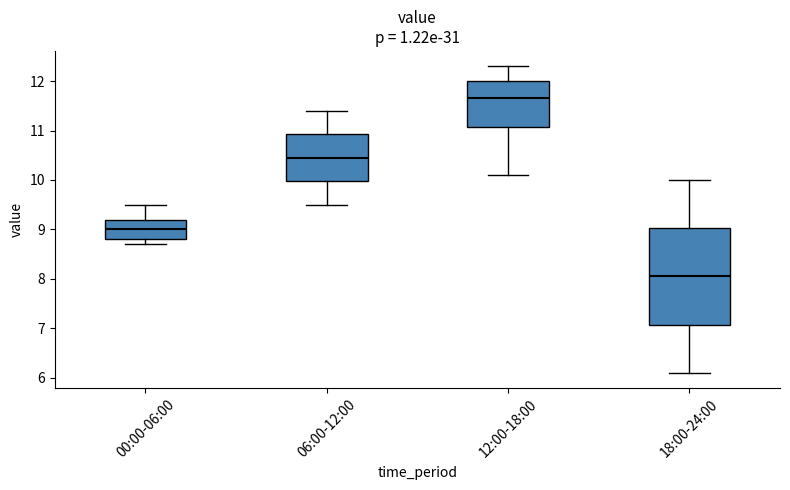

Reading left to right, read every box against the y-axis: the position of its median line, the range the box covers, and the ends of its whiskers. The values are not printed on the chart, so give them approximately, as read against the axis.

00:00-06:00: median 9.0, box 8.8 to 9.2, whiskers 8.7 to 9.5
06:00-12:00: median 10.5, box 10.0 to 10.9, whiskers 9.5 to 11.4
12:00-18:00: median 11.7, box 11.1 to 12.0, whiskers 10.1 to 12.3
18:00-24:00: median 8.1, box 7.1 to 9.0, whiskers 6.1 to 10.0